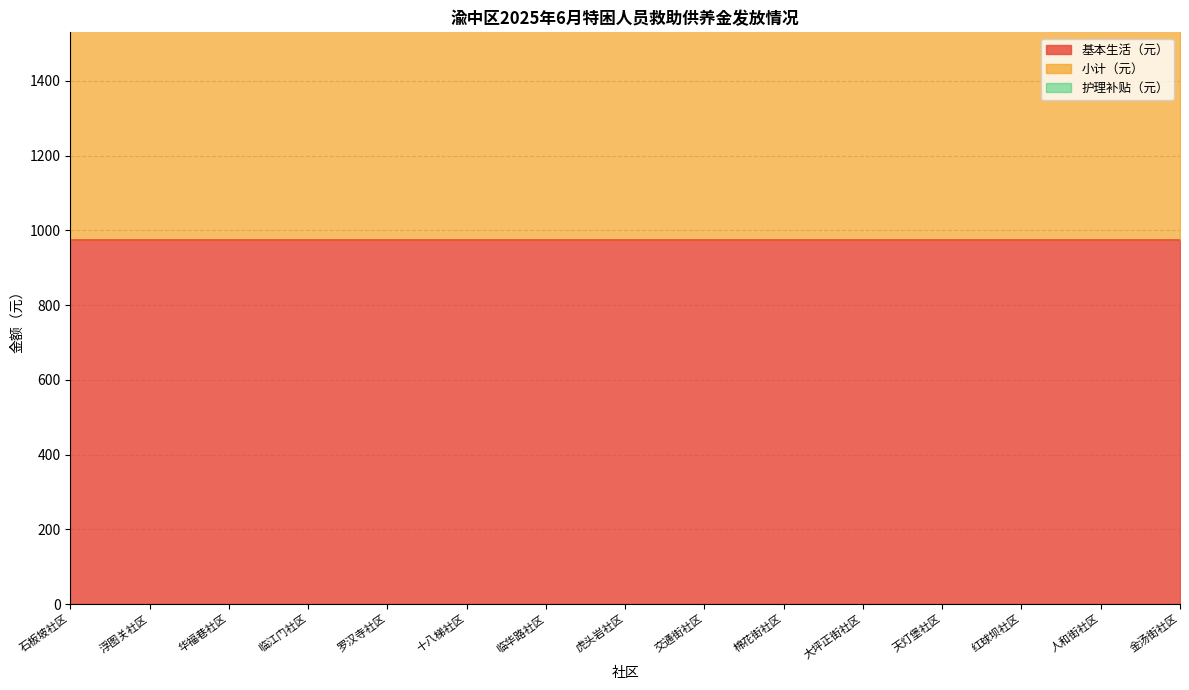

True or false: 小计（元） and 基本生活（元） cross at least once.

False